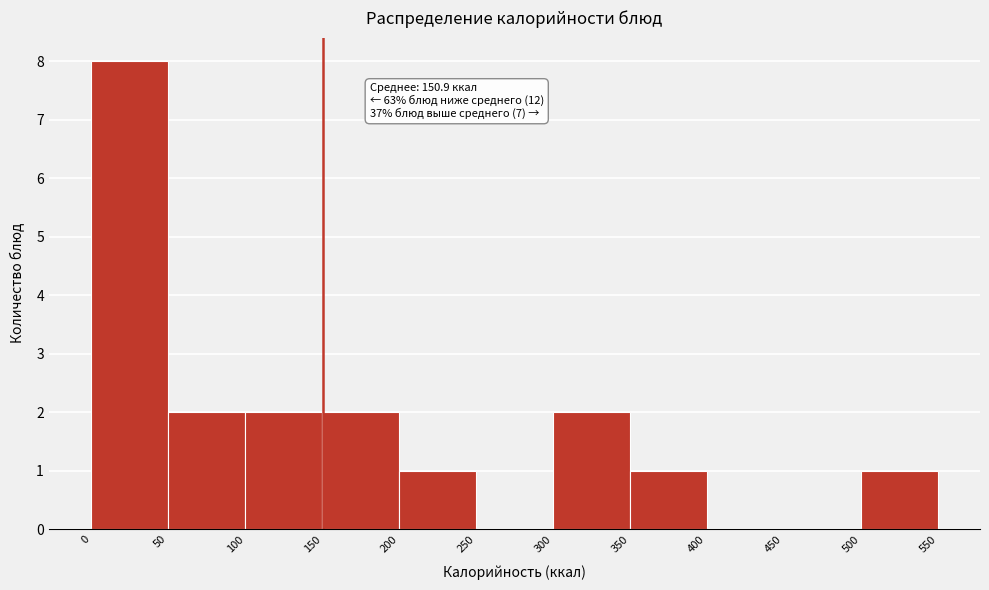

Over which range of the x-axis is the bar tallest?

0 to 50